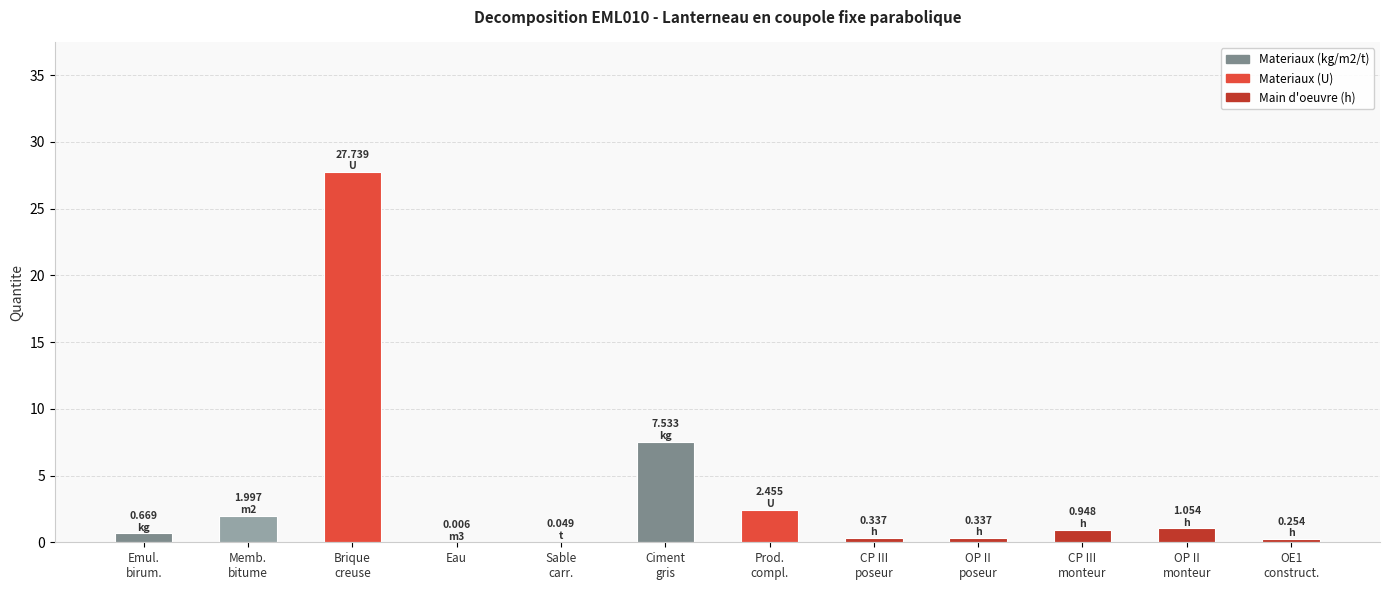

What is the sum of all values?

43.4